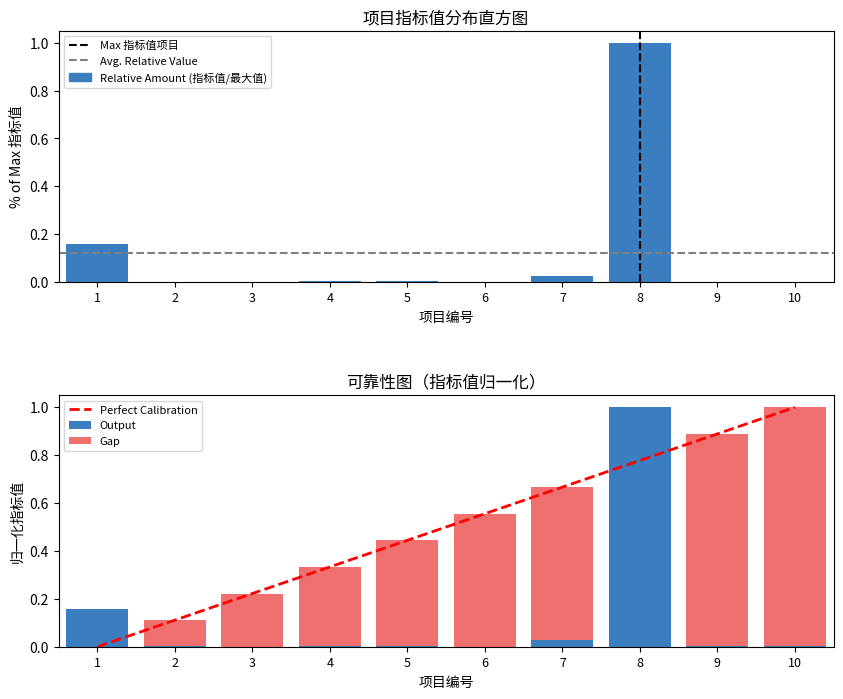

How many categories are shown in the chart?

10